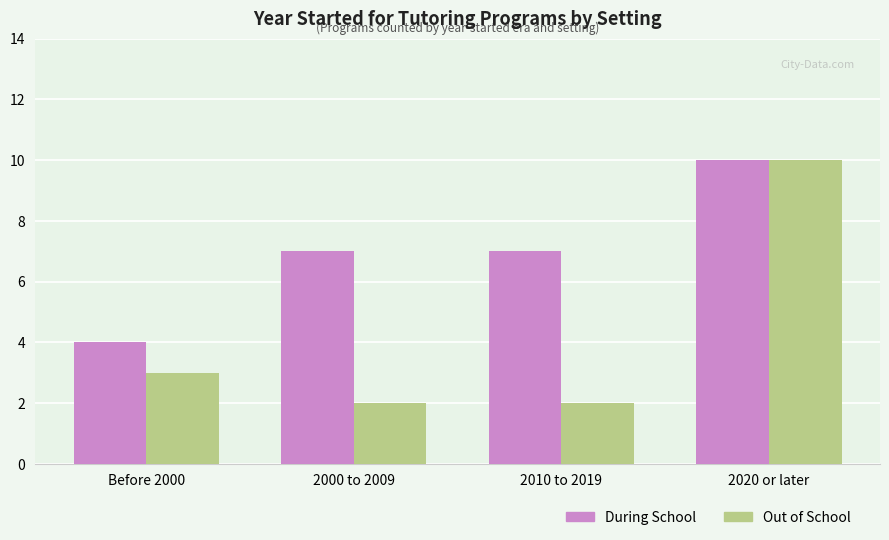

Rank the series by their average value, from lowest to highest.

Out of School, During School